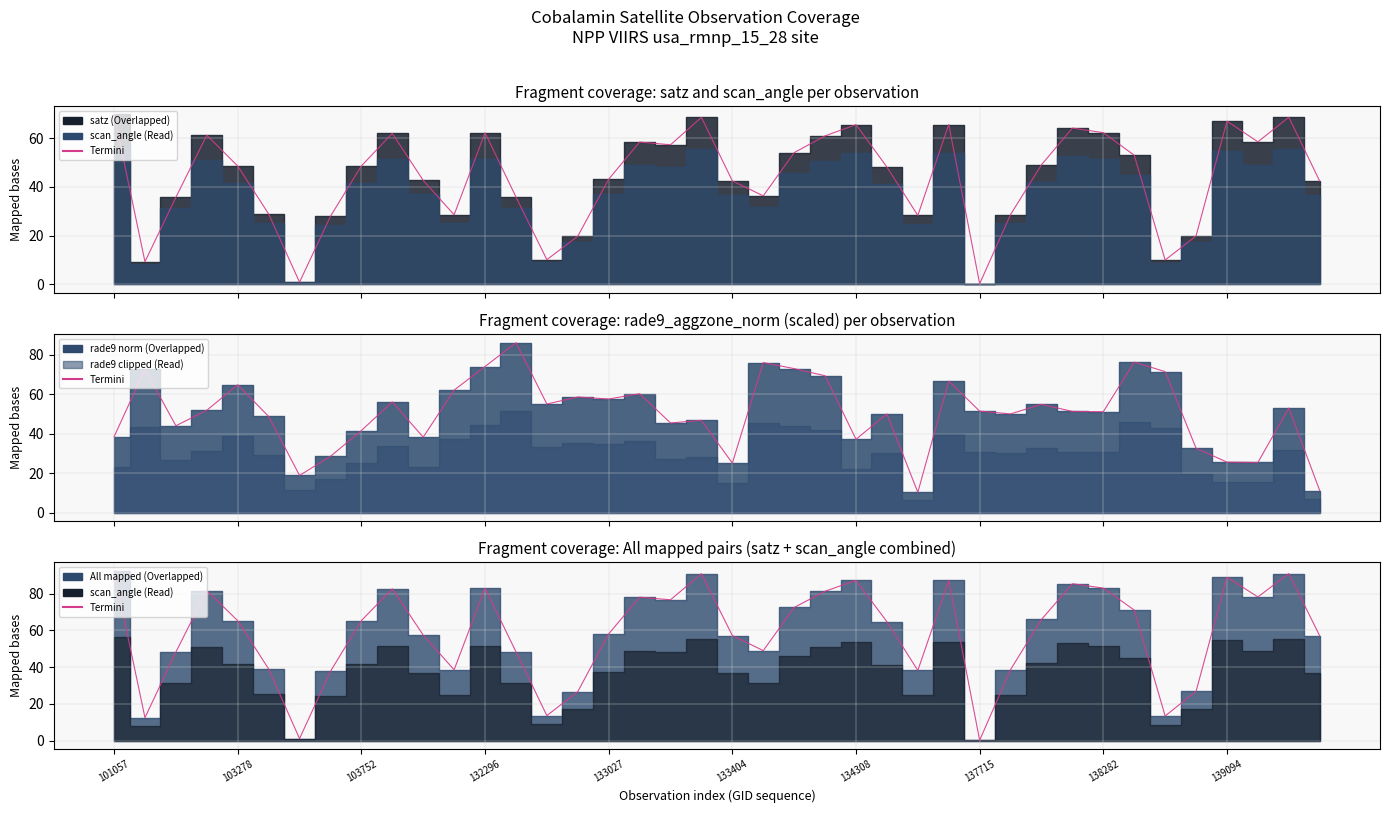

At which label is the value closest to 46?

103752